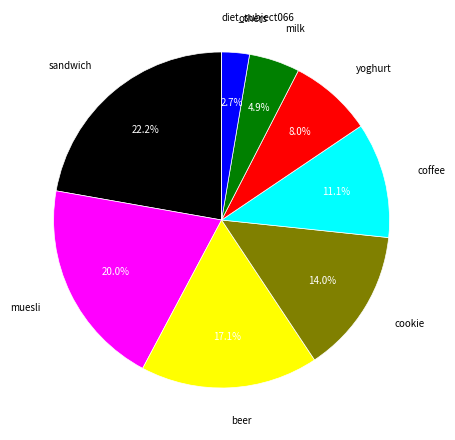

Approximately how many times larger is the value at beer compared to milk?

3.5